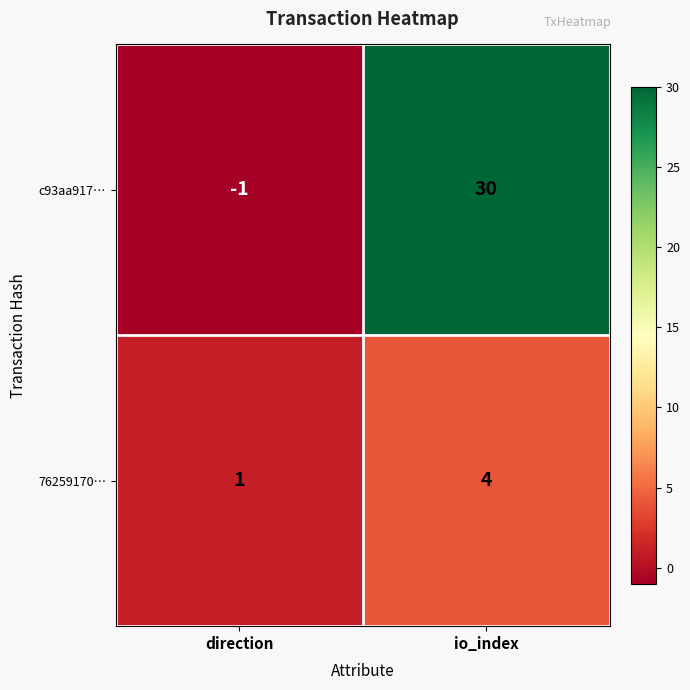

Which category has the lowest value across all series?

direction